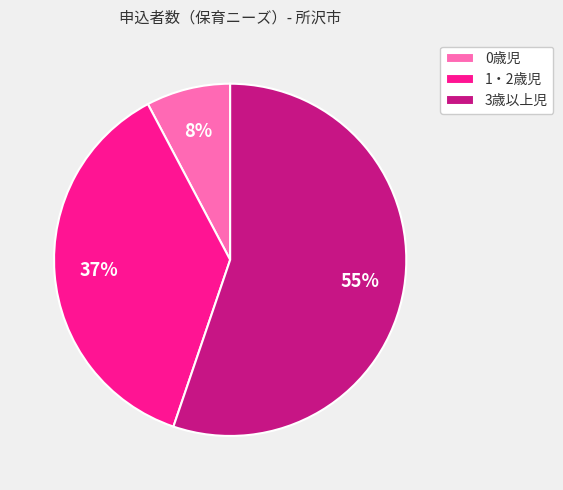

Count the number of slices in the pie.

3